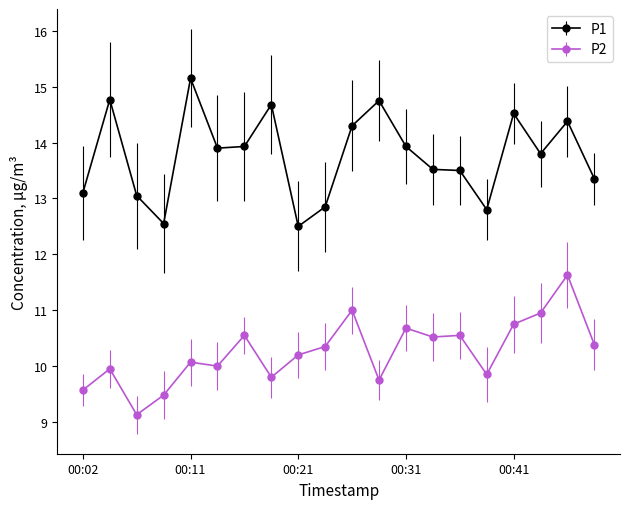

List the series in order of their overall mean, highest first.

P1, P2